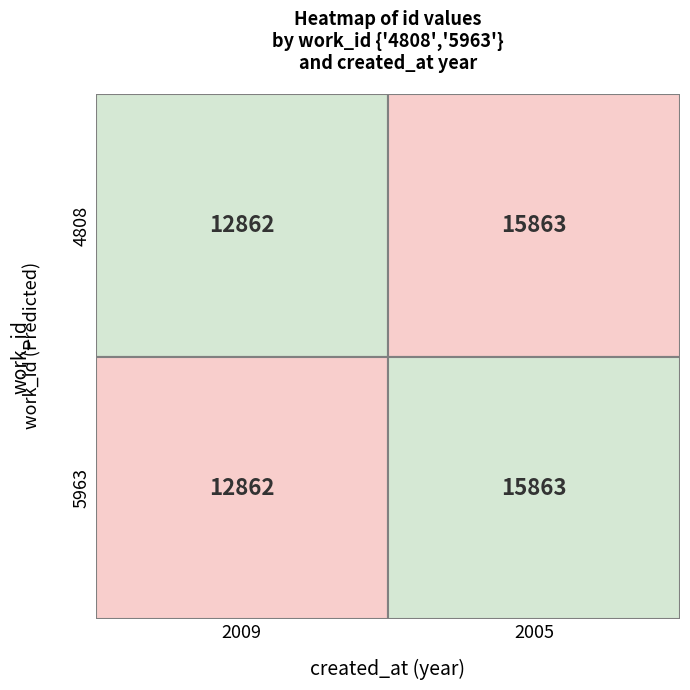

Between 0 and 1, which series saw the biggest shift?

4808